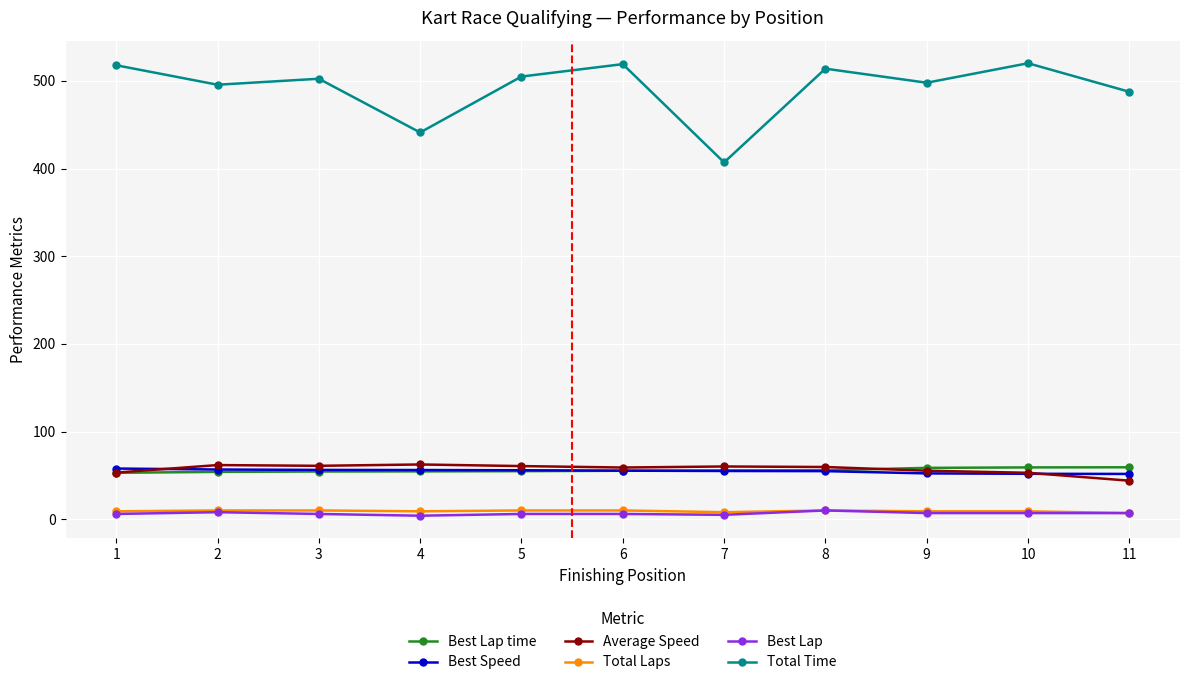

What is the sum of the Average Speed values at 9 and 5?

115.9